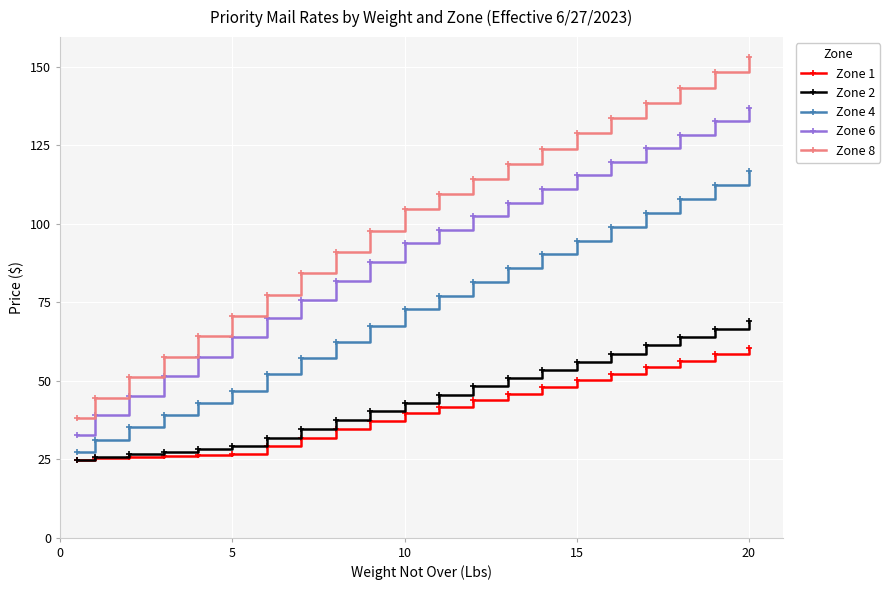

Which series has the largest total across all categories?

Zone 8